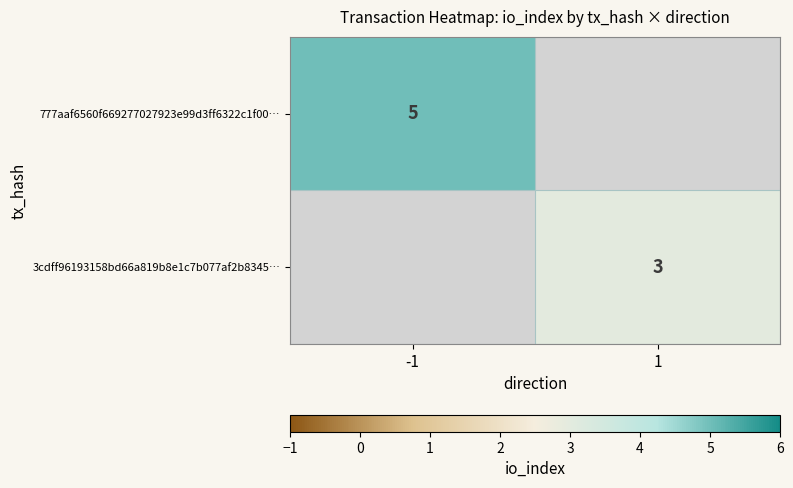

The 777aaf6560f669277027923e99d3ff6322c1f00… series shows 8 at -1. True or false?

False